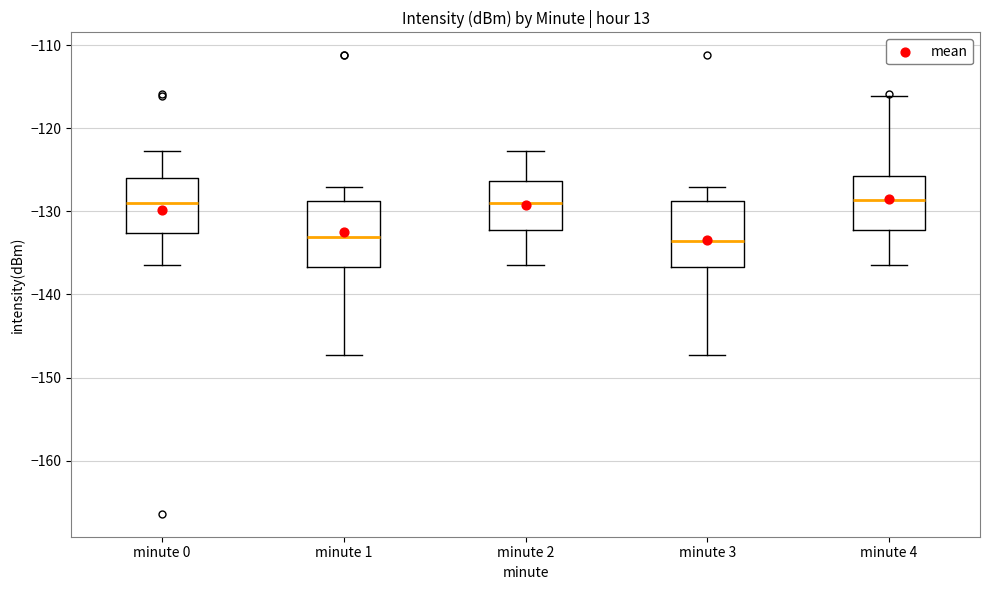

Reading left to right, transcribe this box plot: for each box, give where its median line is, the range the box spans, and where its two whiskers end, as read against the y-axis. The values are not printed on the chart, so give them approximately, as read against the axis.

minute 0: median -129, box -133 to -126, whiskers -136 to -123
minute 1: median -133, box -137 to -129, whiskers -147 to -127
minute 2: median -129, box -132 to -126, whiskers -136 to -123
minute 3: median -134, box -137 to -129, whiskers -147 to -127
minute 4: median -129, box -132 to -126, whiskers -136 to -116